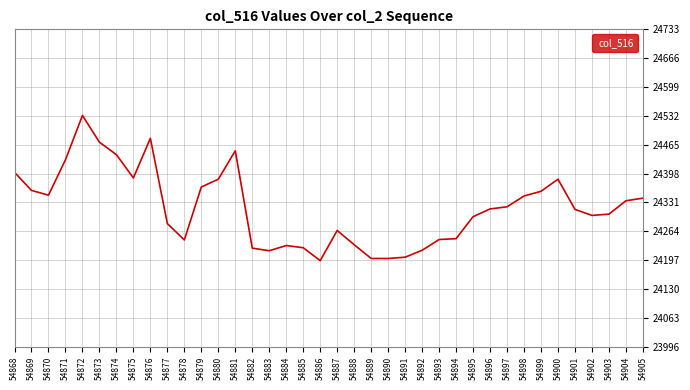

Which category has the highest value across all series?

54872